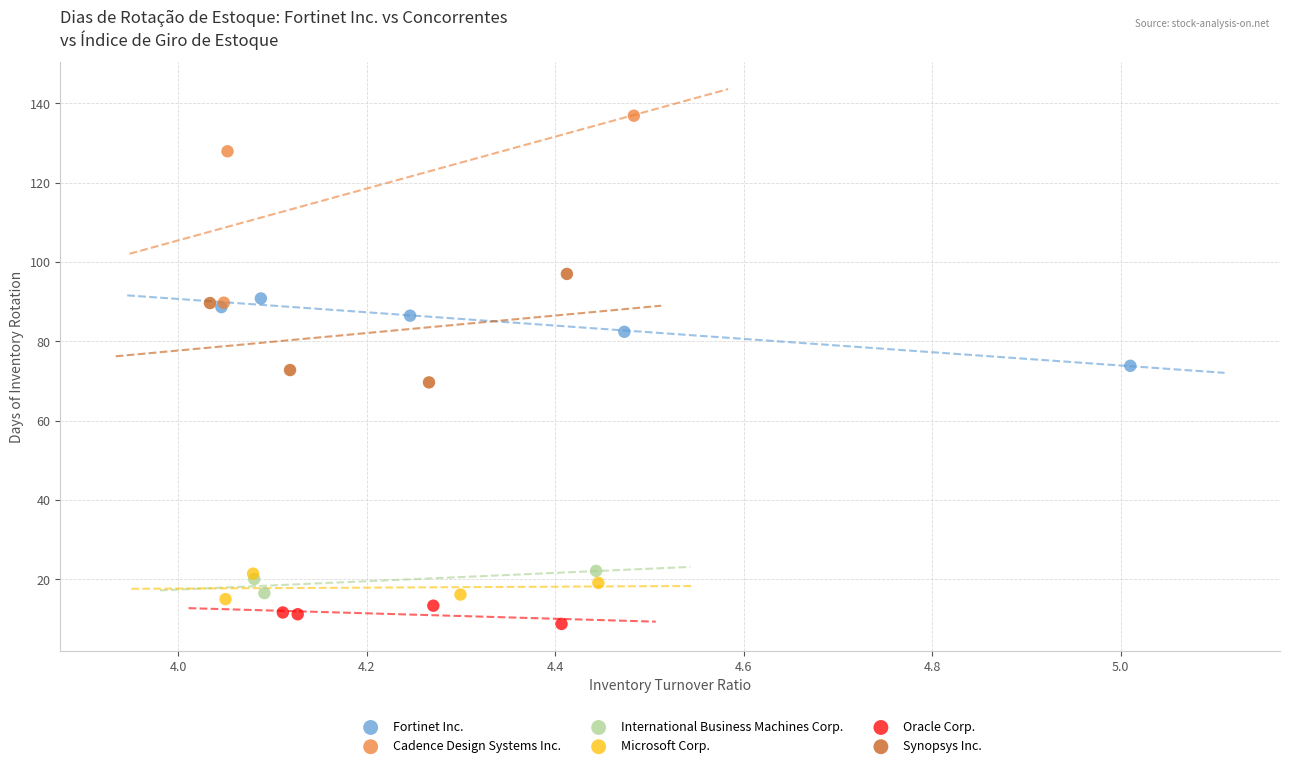

Which series reaches the maximum Y coordinate?

Cadence Design Systems Inc.